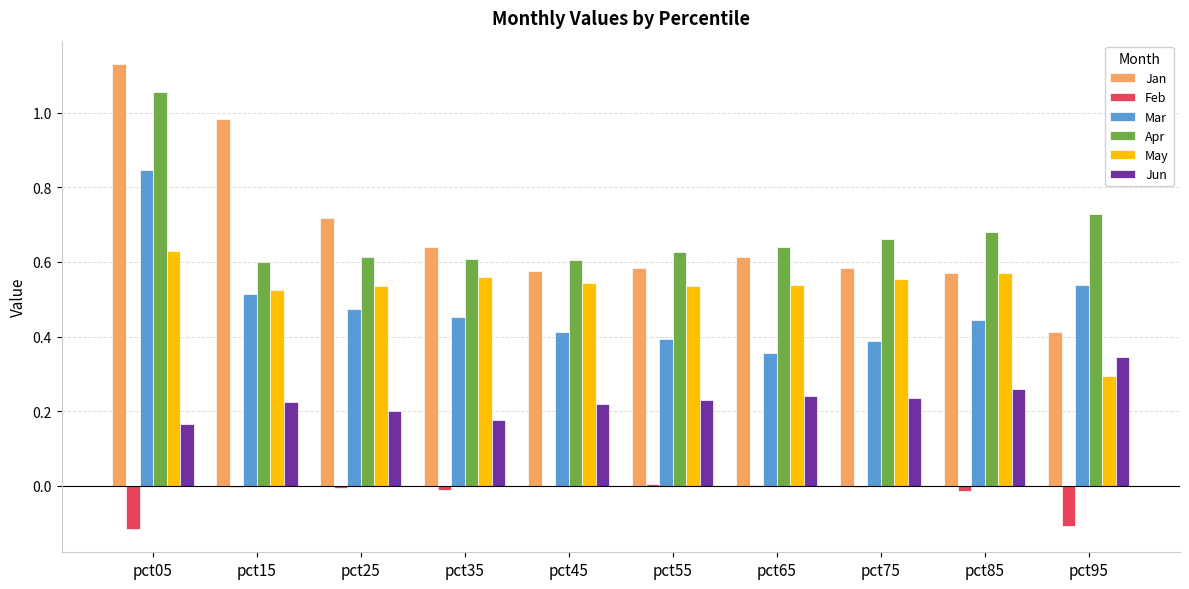

Is the value of Jun at pct75 greater than the value of May at pct15?

No